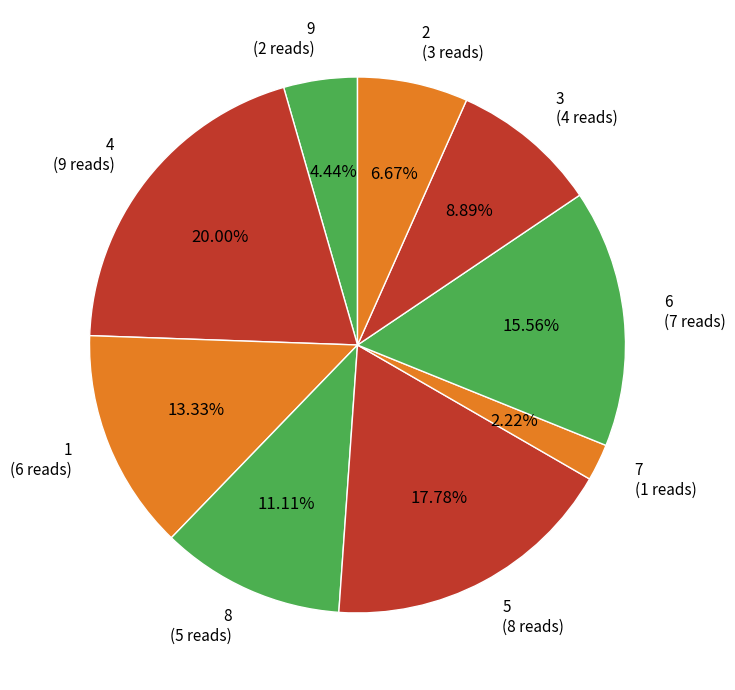

How many segments does this pie chart have?

9